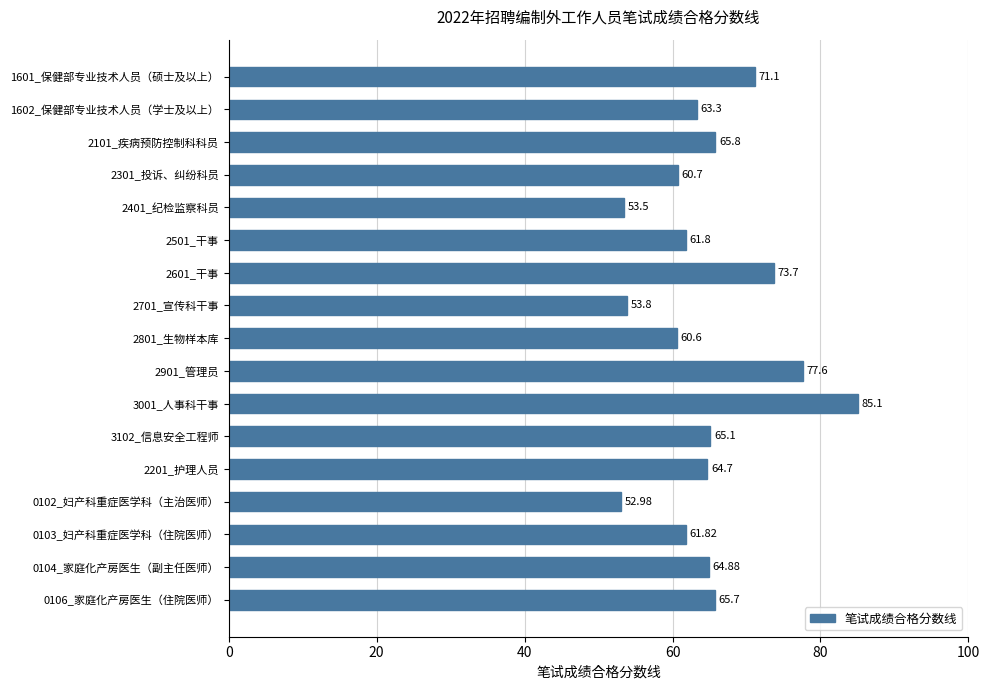

What is the sum of the values at 2501_干事 and 2701_宣传科干事?

115.6